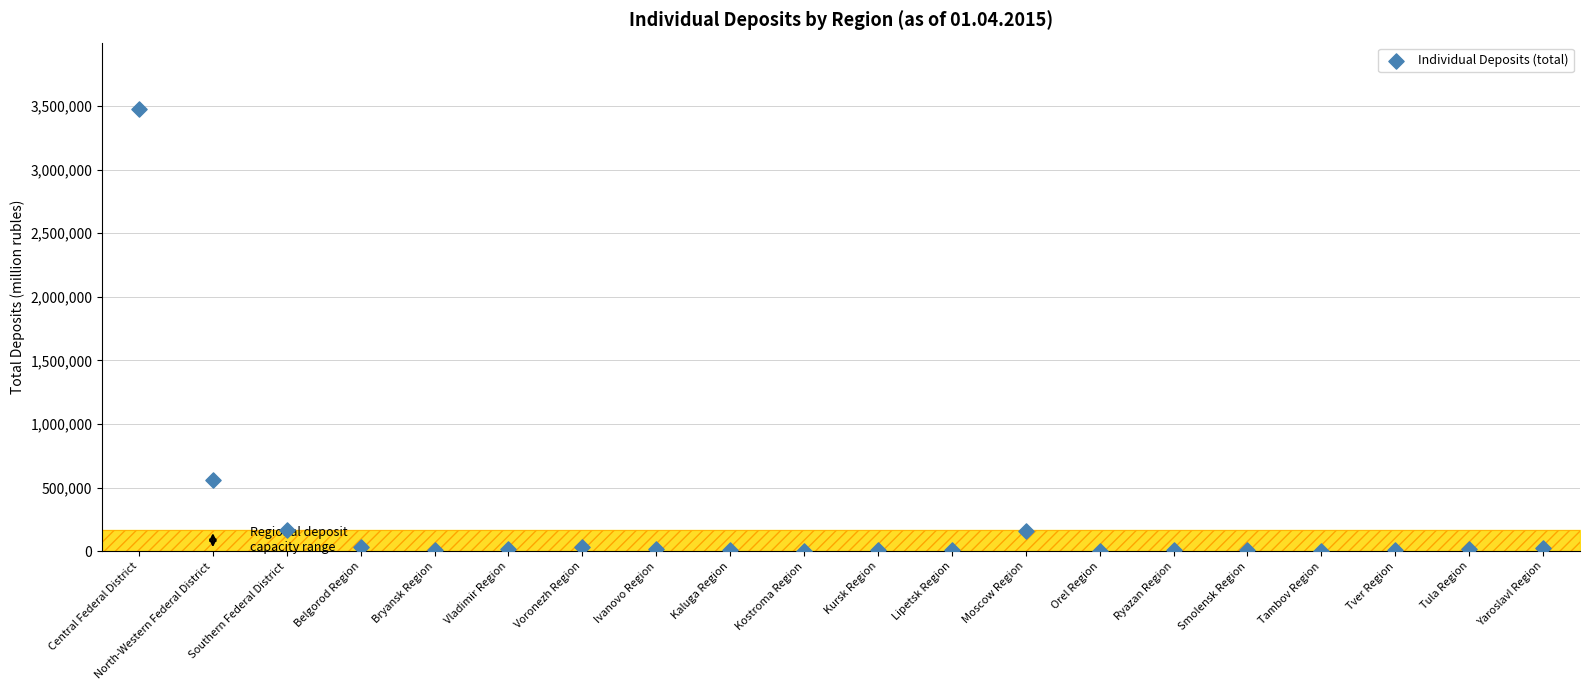

What is the range of Y values (max minus min)?

3471985